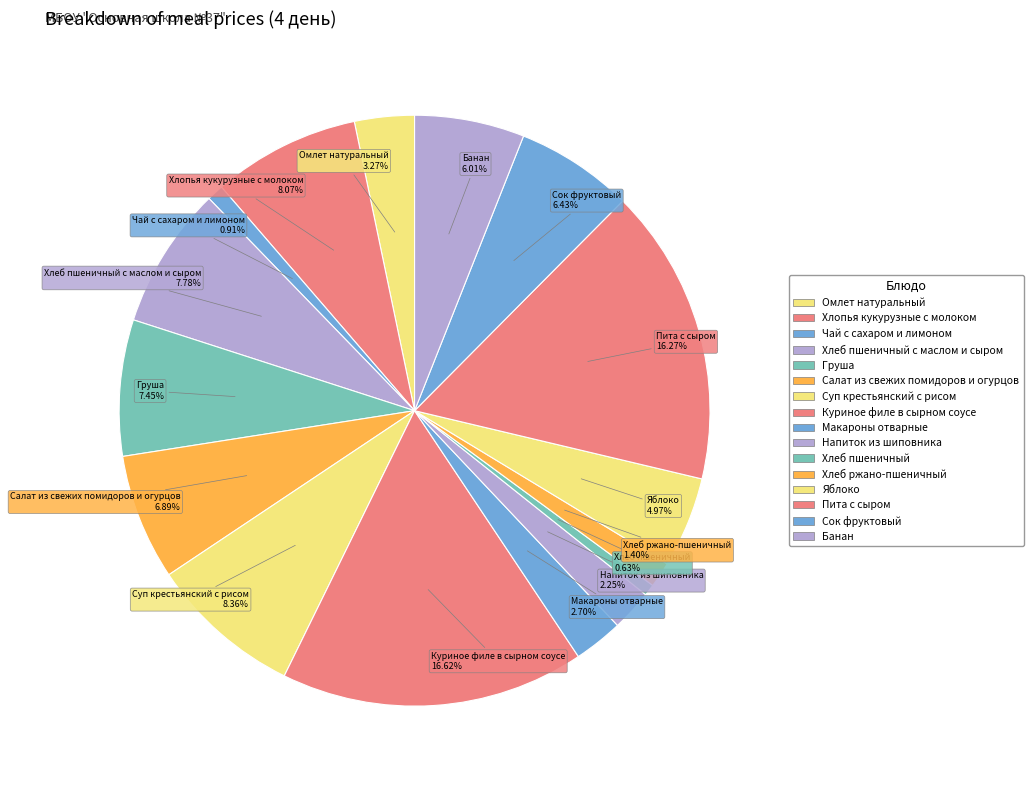

Rank the categories by value from highest to lowest.

Куриное филе в сырном соусе, Пита с сыром, Суп крестьянский с рисом, Хлопья кукурузные с молоком, Хлеб пшеничный с маслом и сыром, Груша, Салат из свежих помидоров и огурцов, Сок фруктовый, Банан, Яблоко, Омлет натуральный, Макароны отварные, Напиток из шиповника, Хлеб ржано-пшеничный, Чай с сахаром и лимоном, Хлеб пшеничный